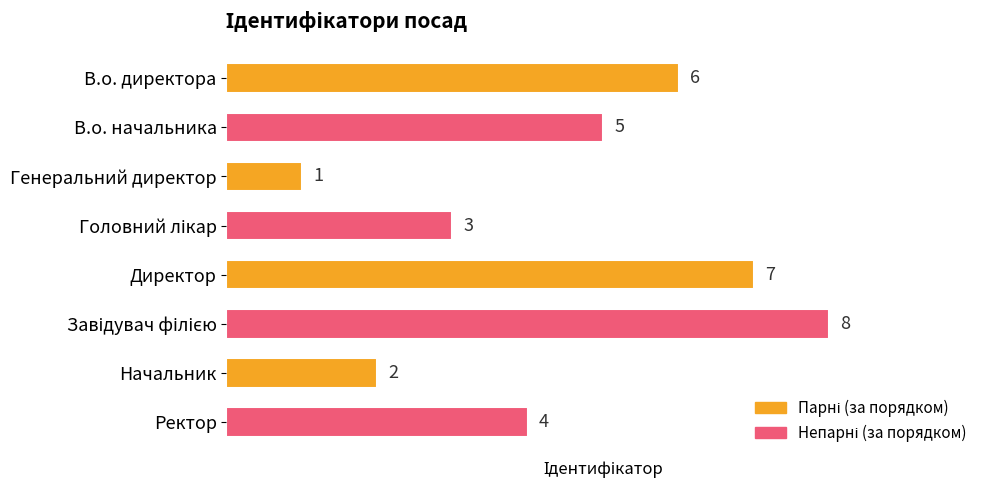

Count the number of categories in the chart.

8